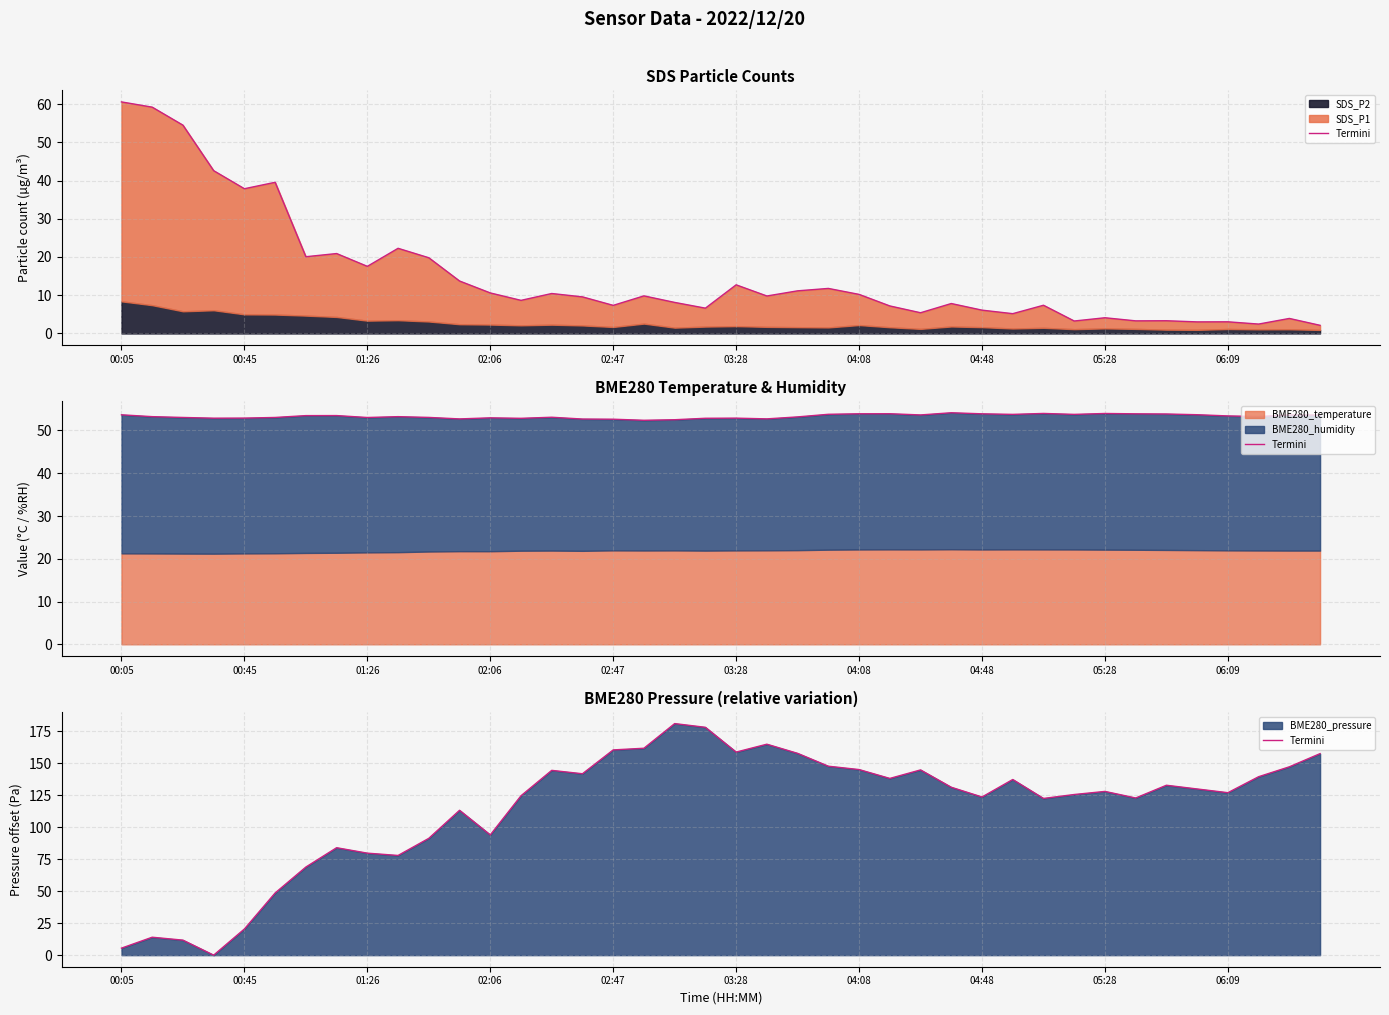

Where is the first local minimum?

02:06